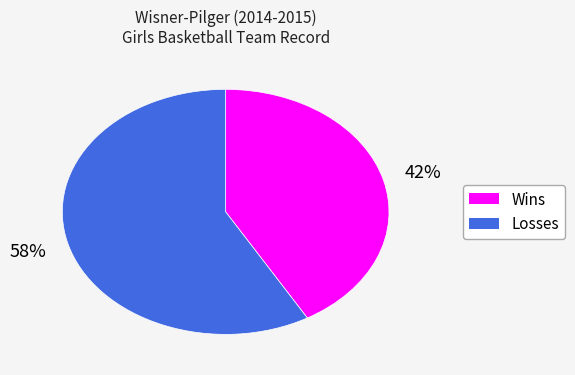

The Wins slice represents 42% of the pie. True or false?

True